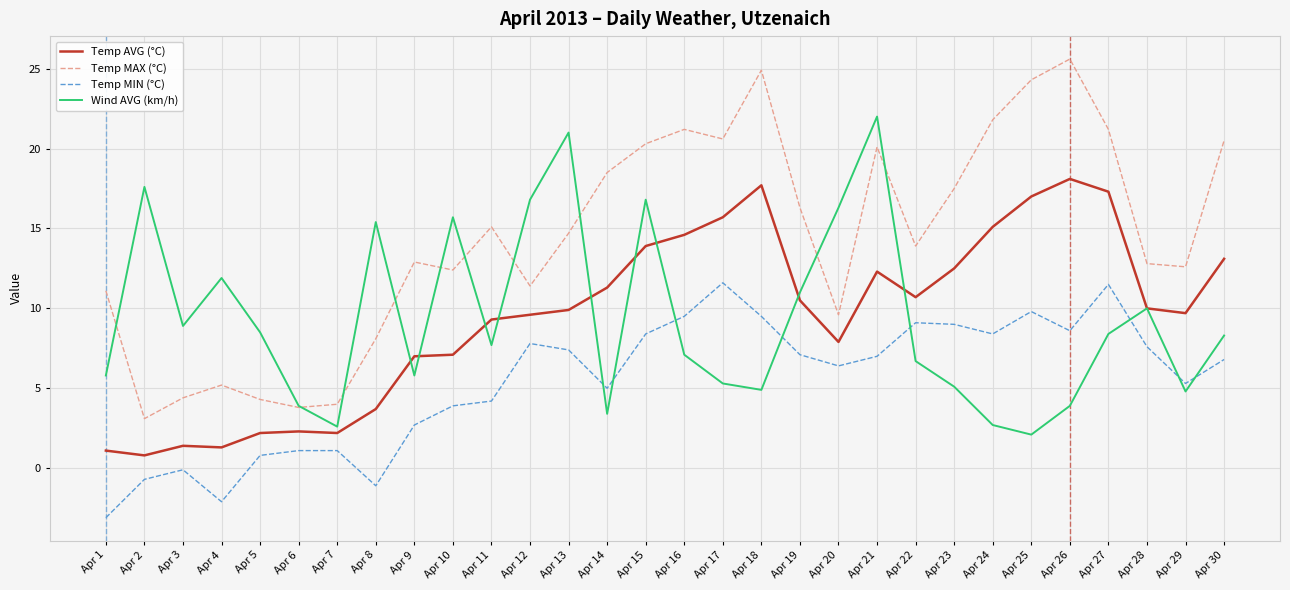

At which label does Temp MAX (°C) reach its peak?

Apr 26